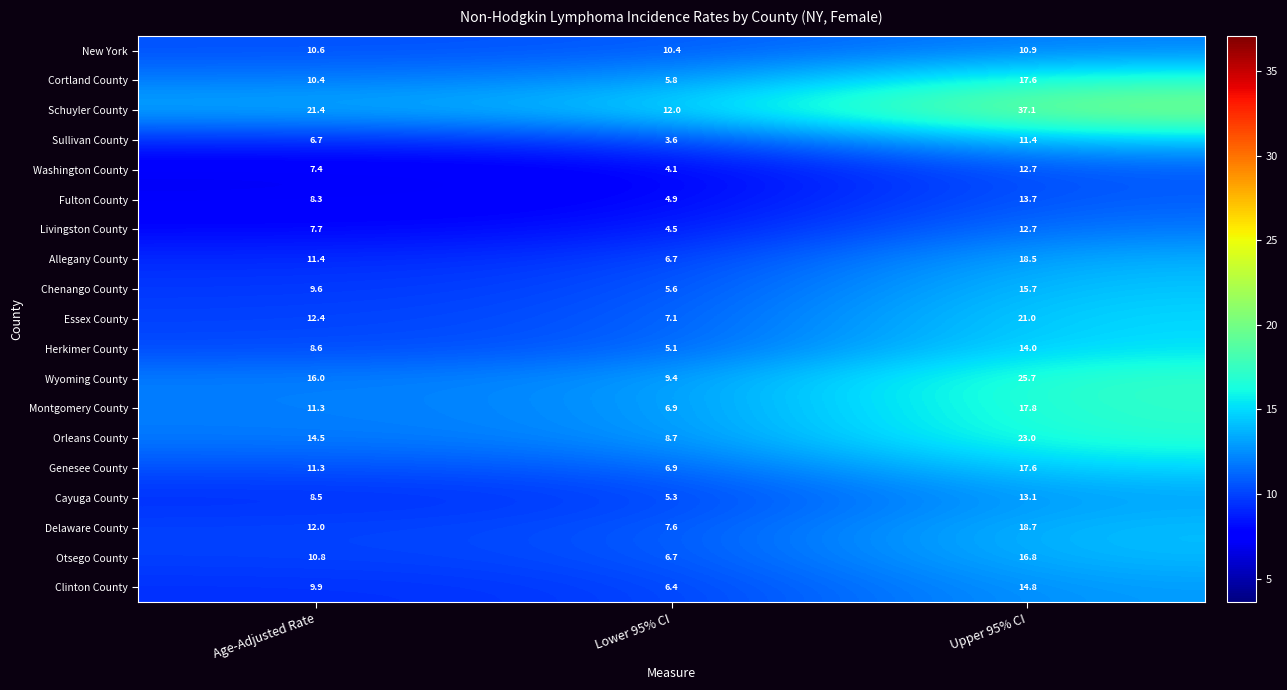

Between Lower 95% CI and Upper 95% CI, which series saw the biggest shift?

Schuyler County